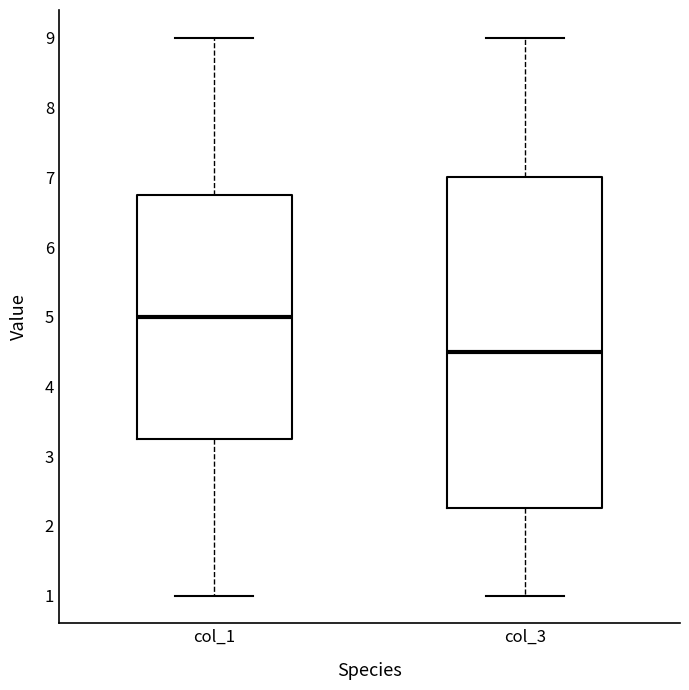

Reading left to right, read every box against the y-axis: the position of its median line, the range the box covers, and the ends of its whiskers. The values are not printed on the chart, so give them approximately, as read against the axis.

col_1: median 5.0, box 3.3 to 6.8, whiskers 1.0 to 9.0
col_3: median 4.5, box 2.3 to 7.0, whiskers 1.0 to 9.0